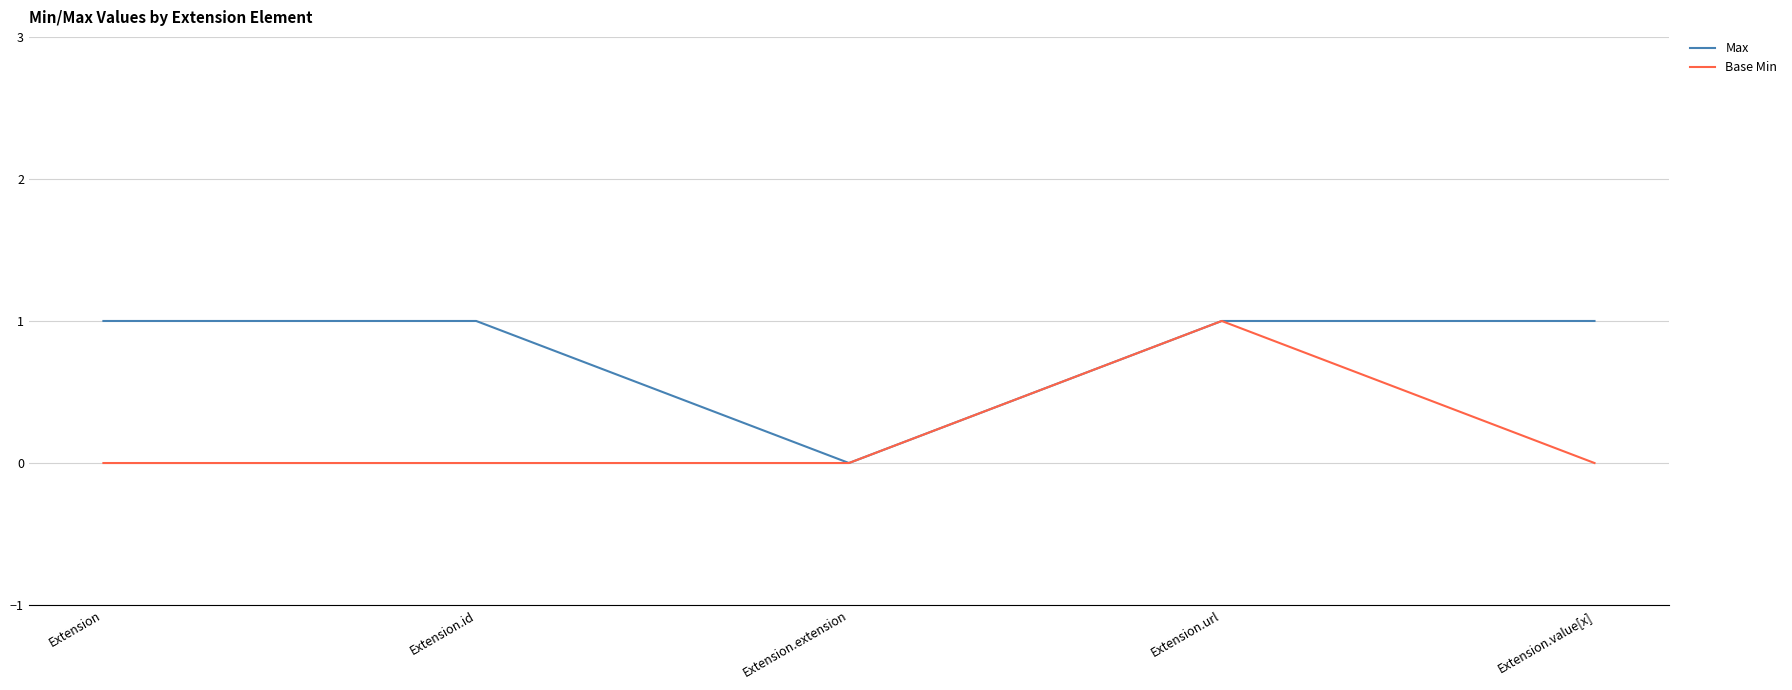

Rank the series by their average value, from highest to lowest.

Max, Base Min